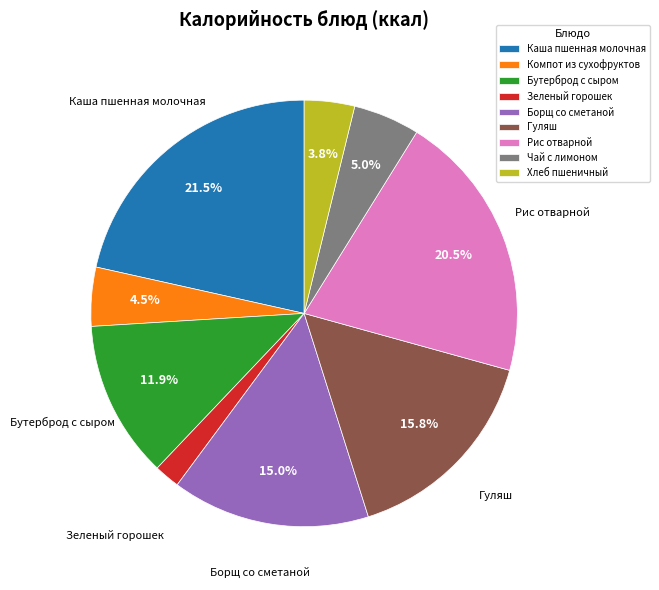

To the nearest percent, what is the difference between the Гуляш and Компот из сухофруктов slice percentages?

11%